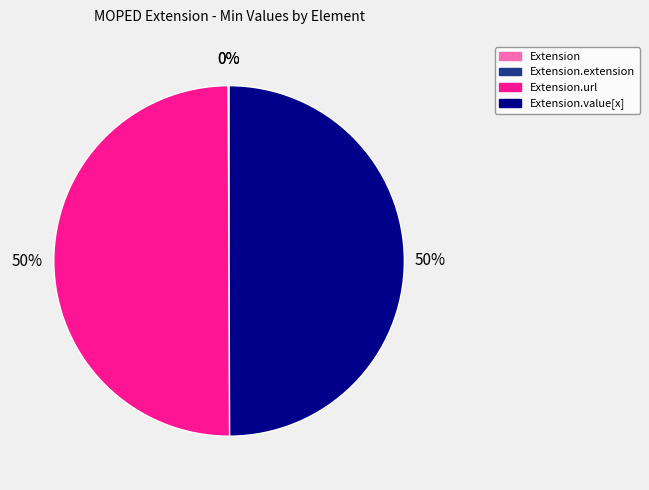

To the nearest percent, what is the average slice percentage?

25%